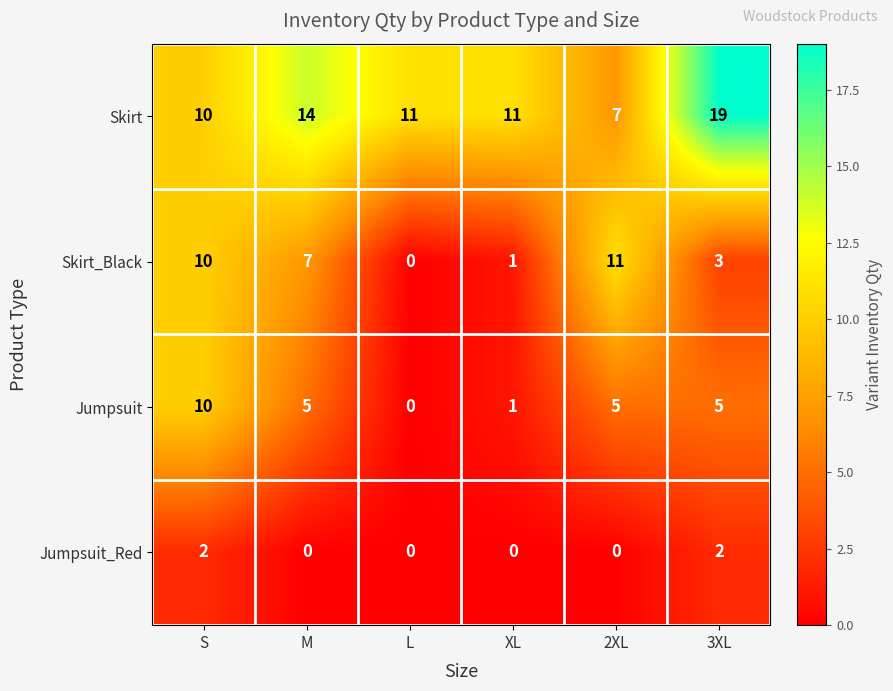

At how many categories does at least one series exceed 9?

6